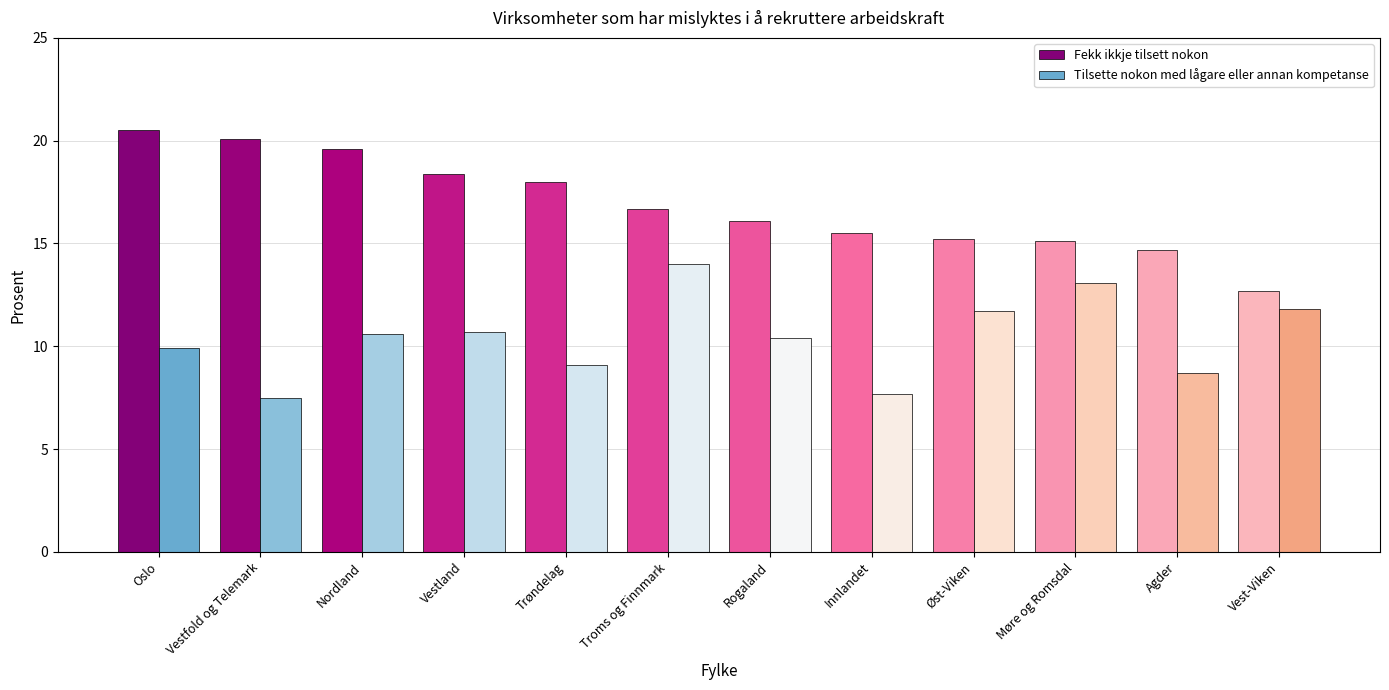

Count the number of data series in this chart.

2